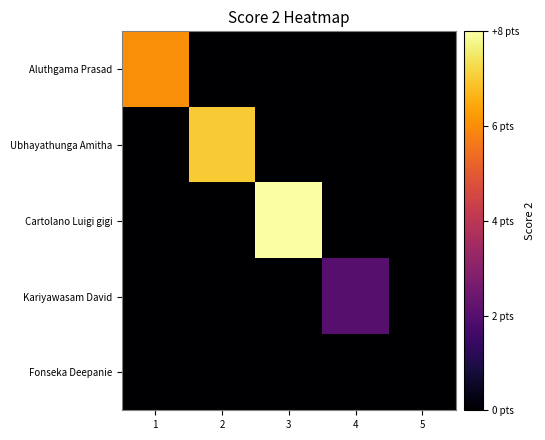

At how many categories does at least one series exceed 2?

3